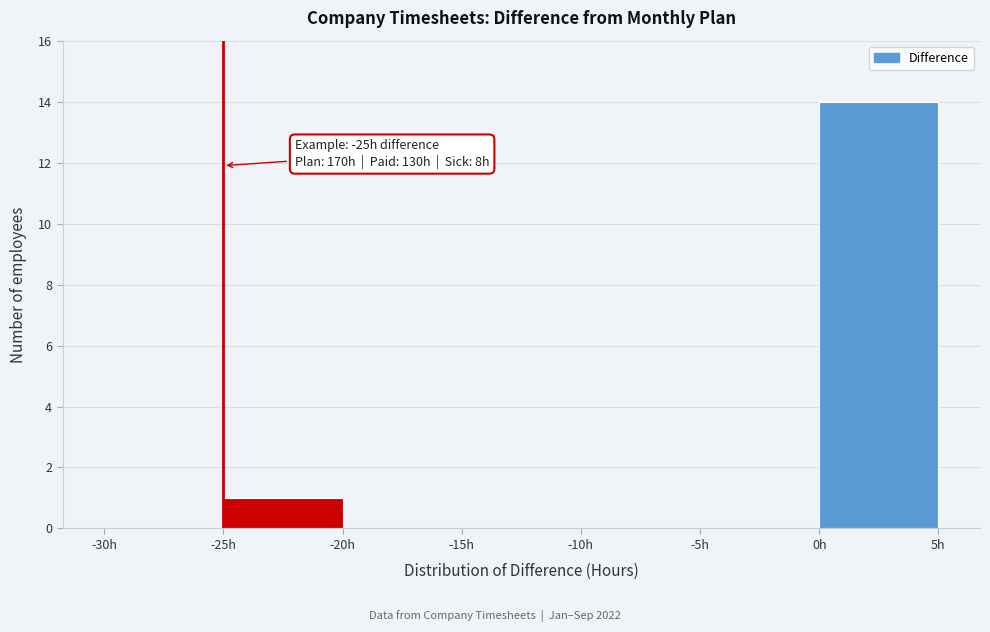

Which range on the x-axis has the tallest bar?

0 to 5